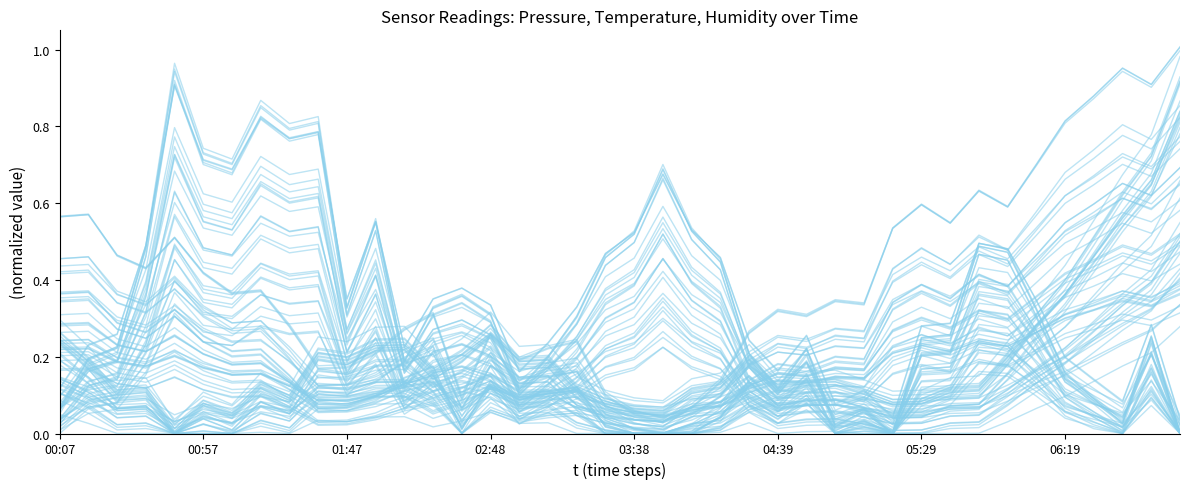

The value of pressure at 14 is 0.0. True or false?

False